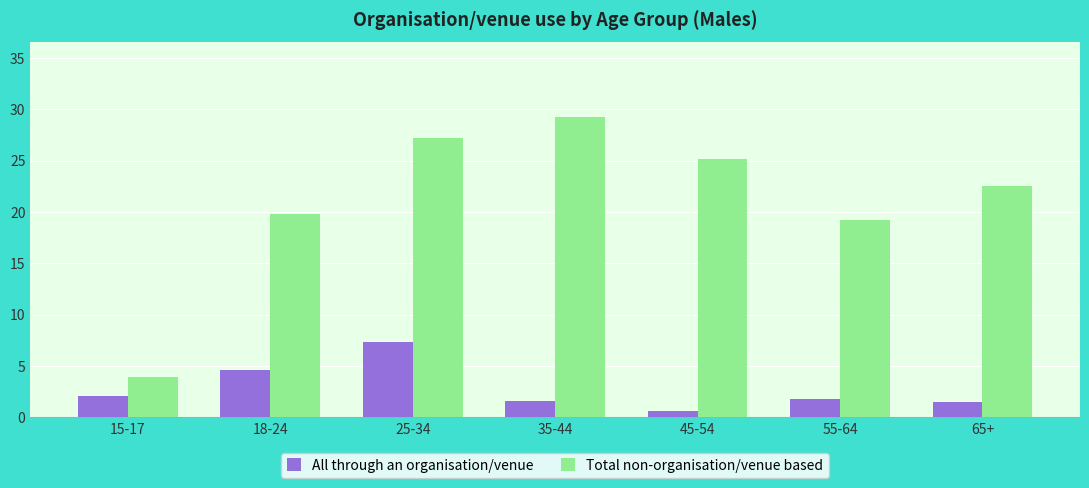

Which series has the largest total across all categories?

Total non-organisation/venue based